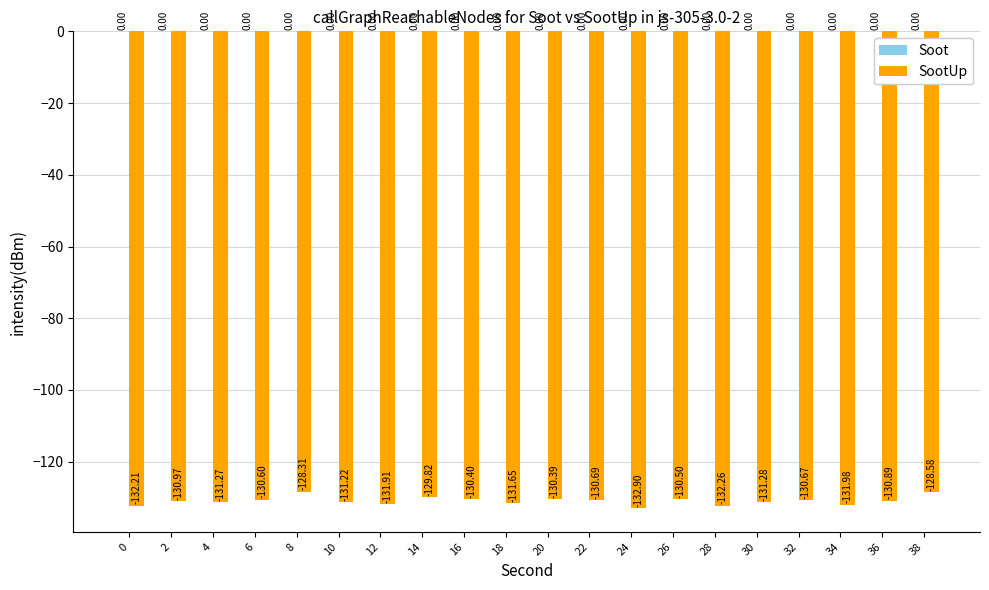

What is the change in value from 20 to 24?

-2.5